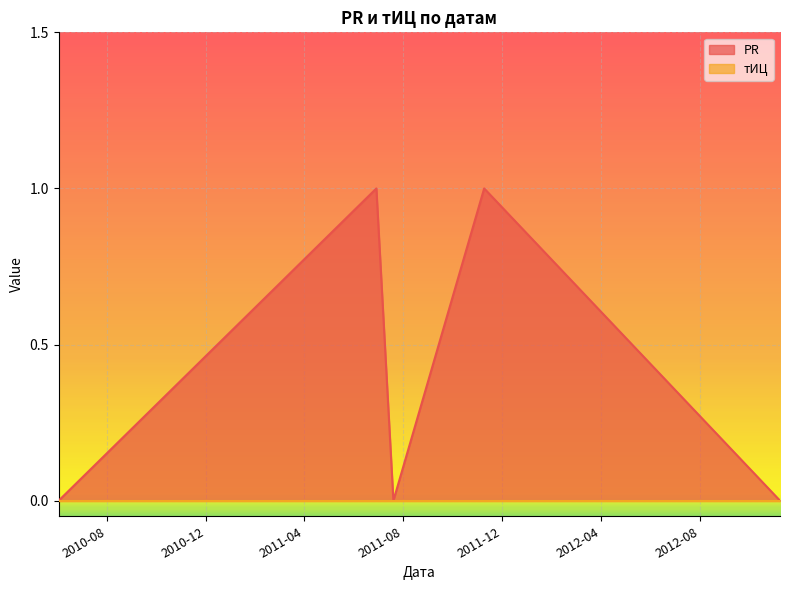

Rank the categories by value from highest to lowest.

2011-11-09, 2011-06-29, 2012-11-08, 2011-07-20, 2010-06-02